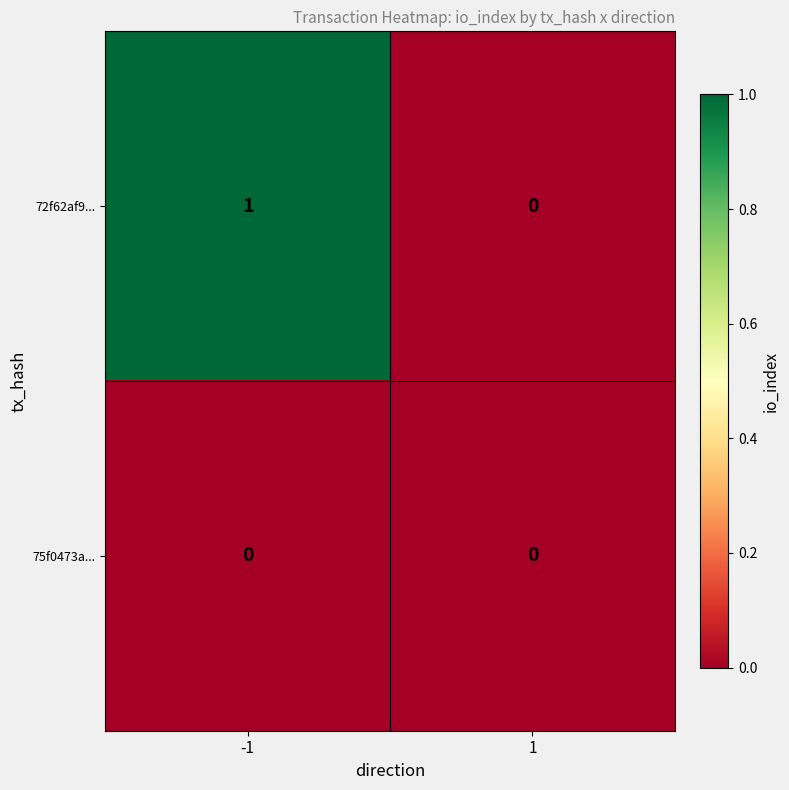

List the series in order of their overall mean, lowest first.

75f0473a..., 72f62af9...